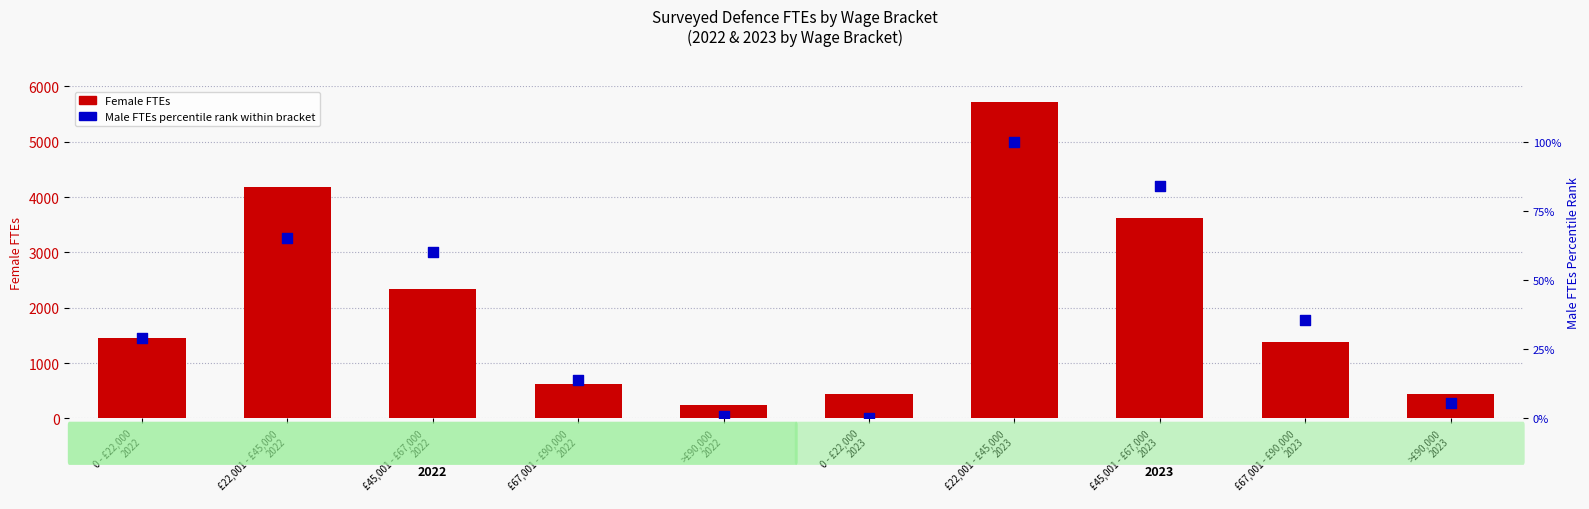

At how many categories does at least one series exceed 428?

9